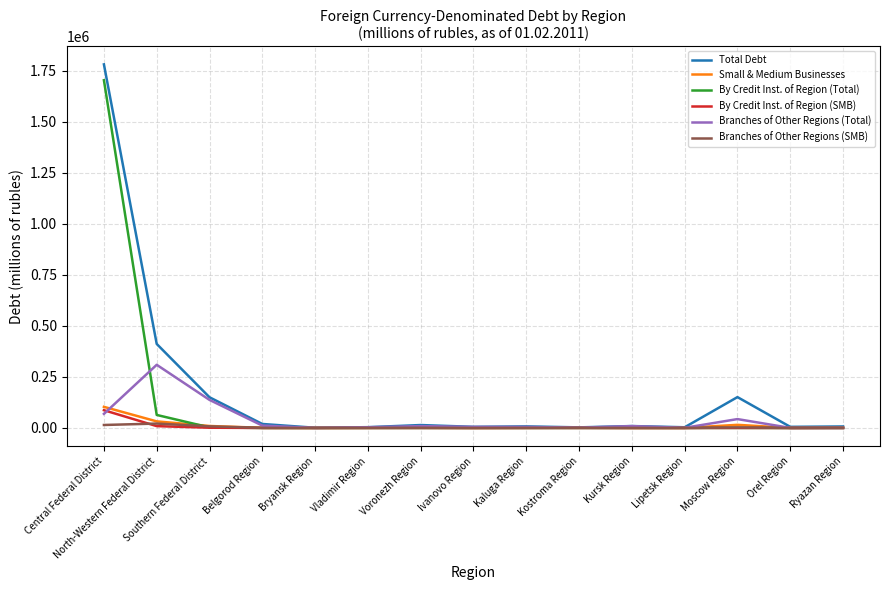

What is the maximum value shown in the chart?

1782014